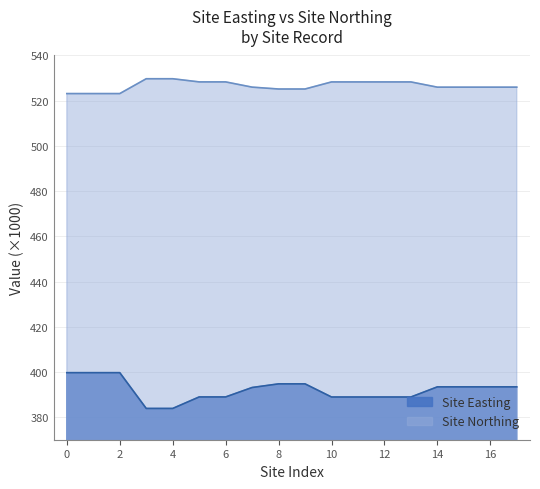

True or false: Site Northing and Site Easting intersect in this chart.

False